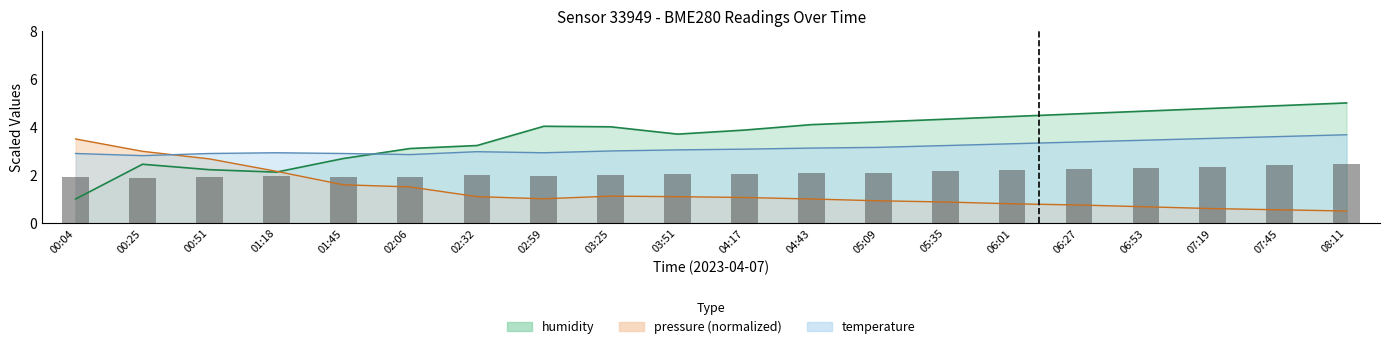

What is the label of the 20th bar from the left?

08:11